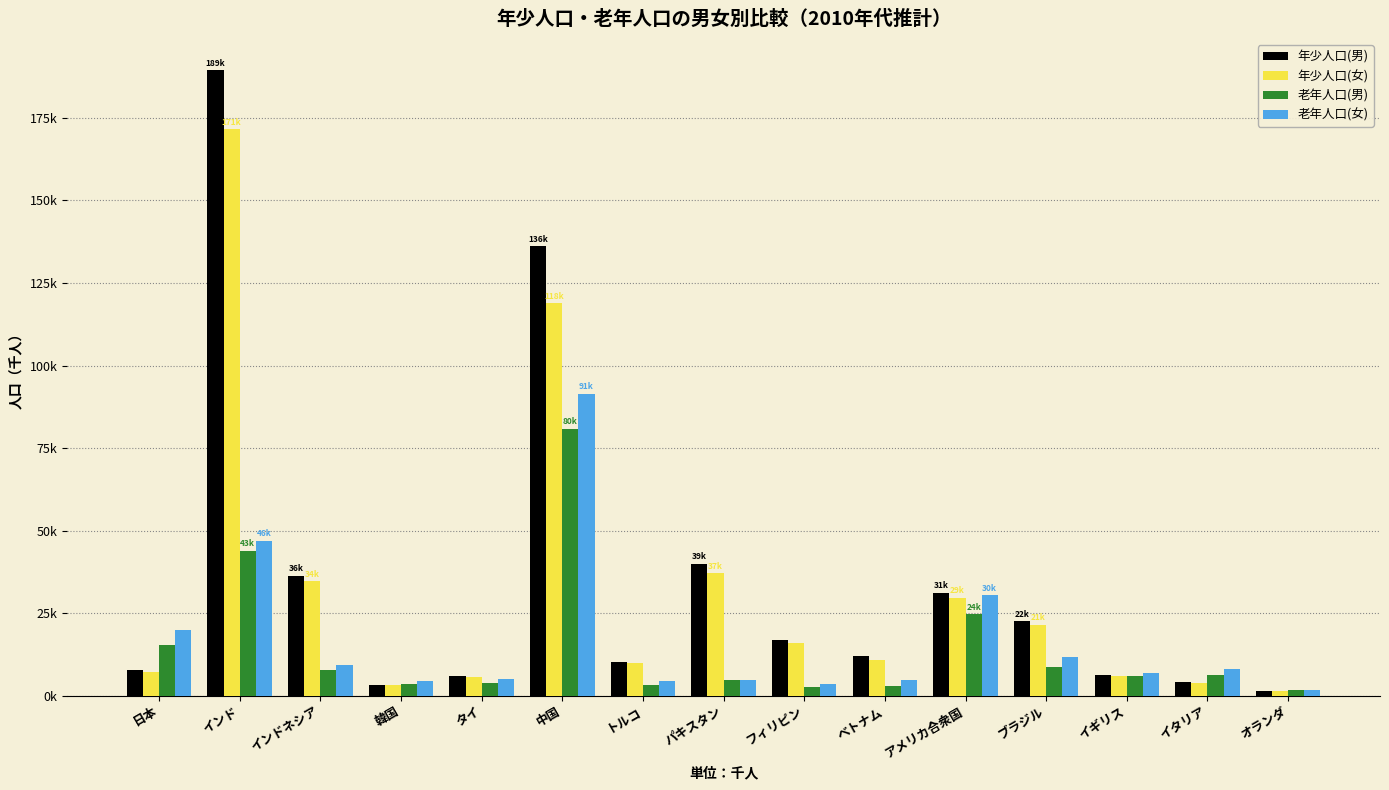

What is the sum of all 年少人口(男) values?

522886